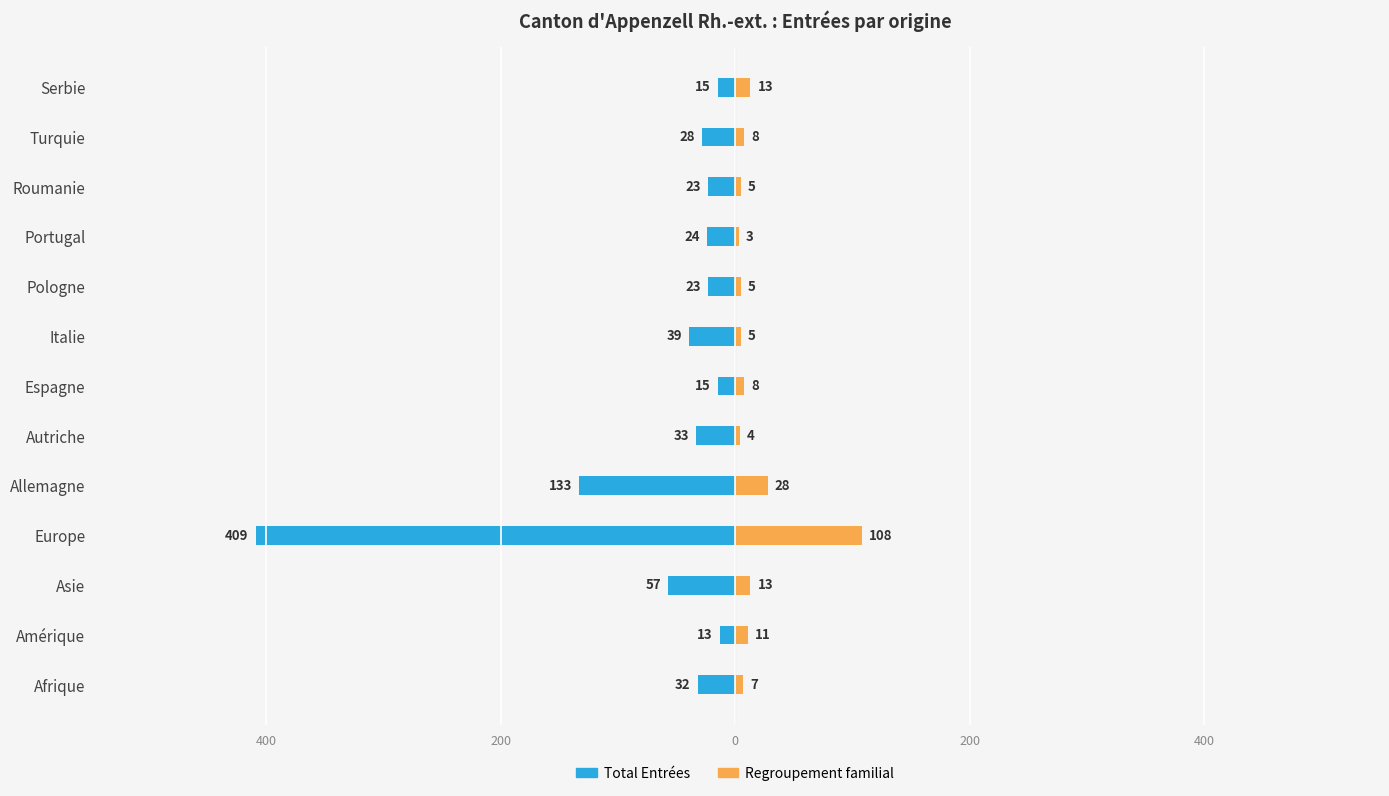

What are all the series names shown in the legend?

Total Entrées, Regroupement familial